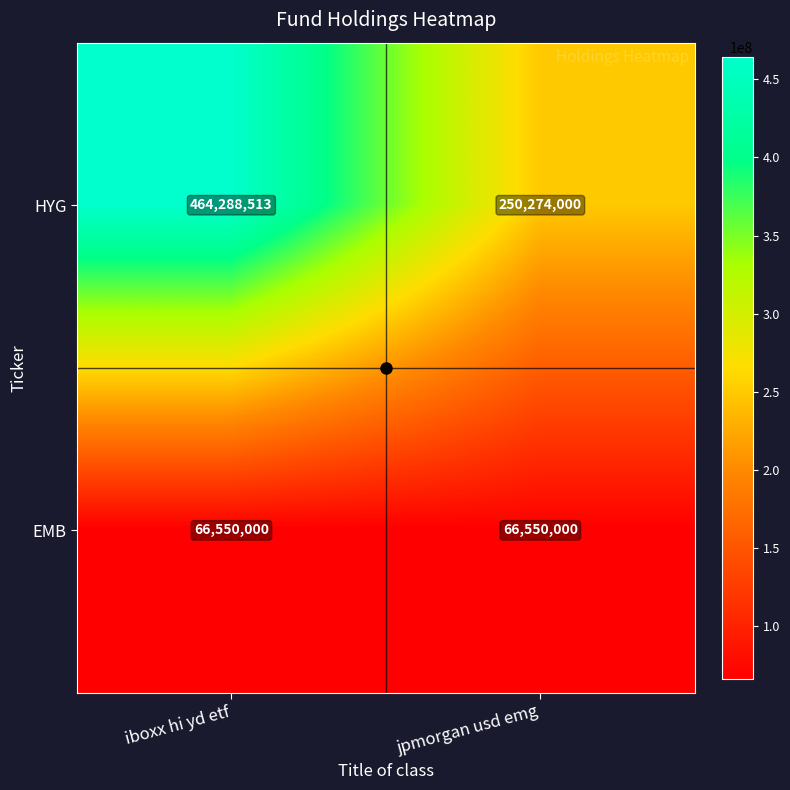

What is the sum of the HYG values at iboxx hi yd etf and jpmorgan usd emg?

714562513